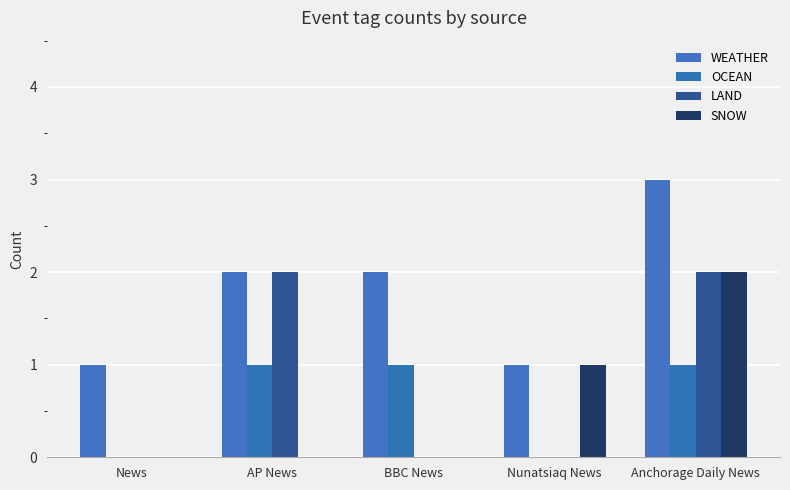

Which series has the widest spread of values?

WEATHER